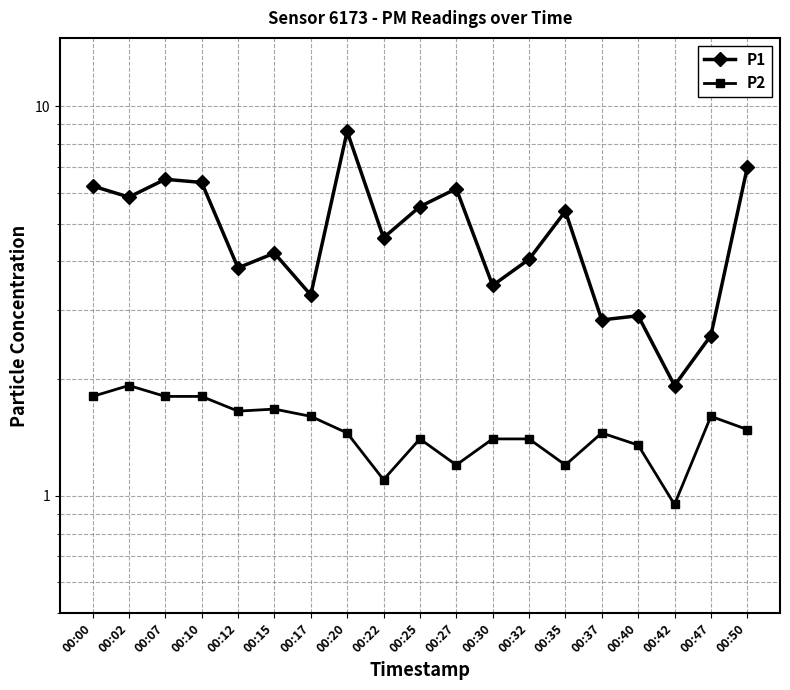

Which series has the widest spread of values?

P1